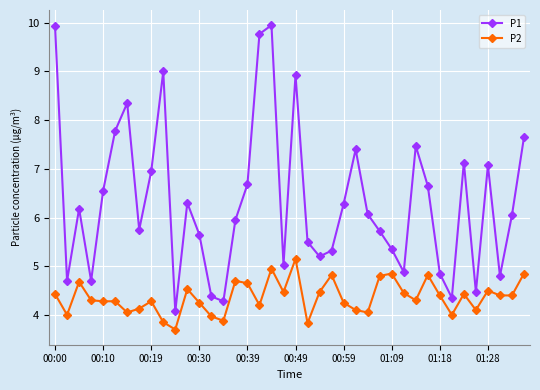

What is the average value of the P1 series?

6.3